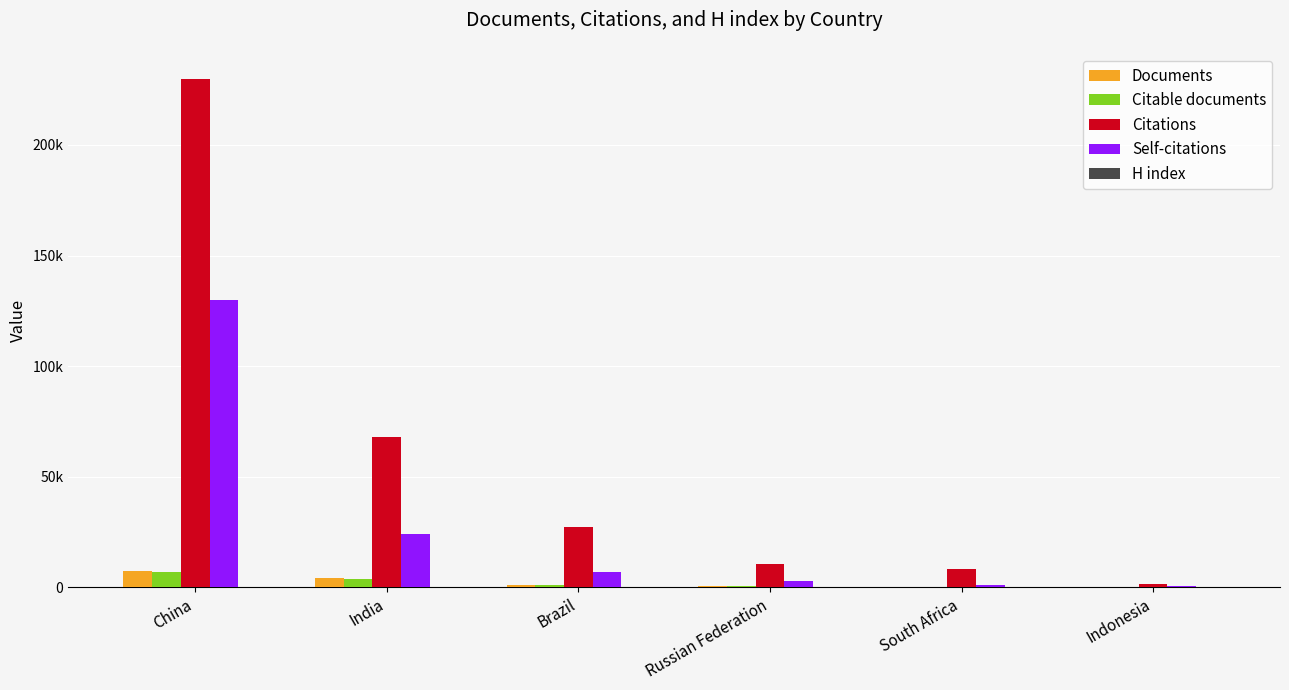

At how many categories does at least one series exceed 136702?

1